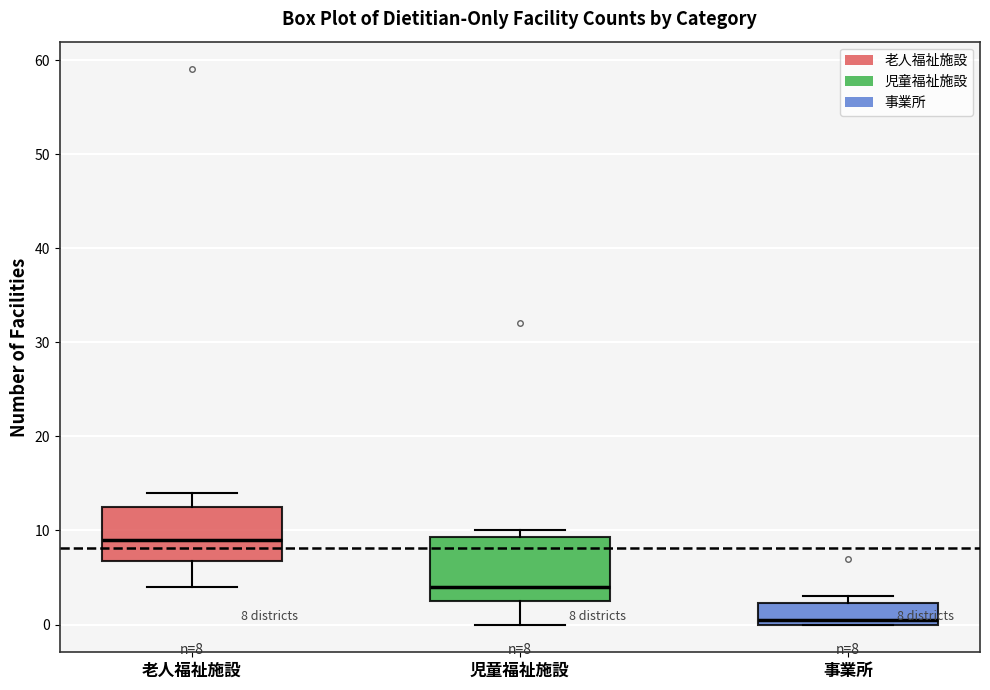

Which box's median line is the highest?

老人福祉施設